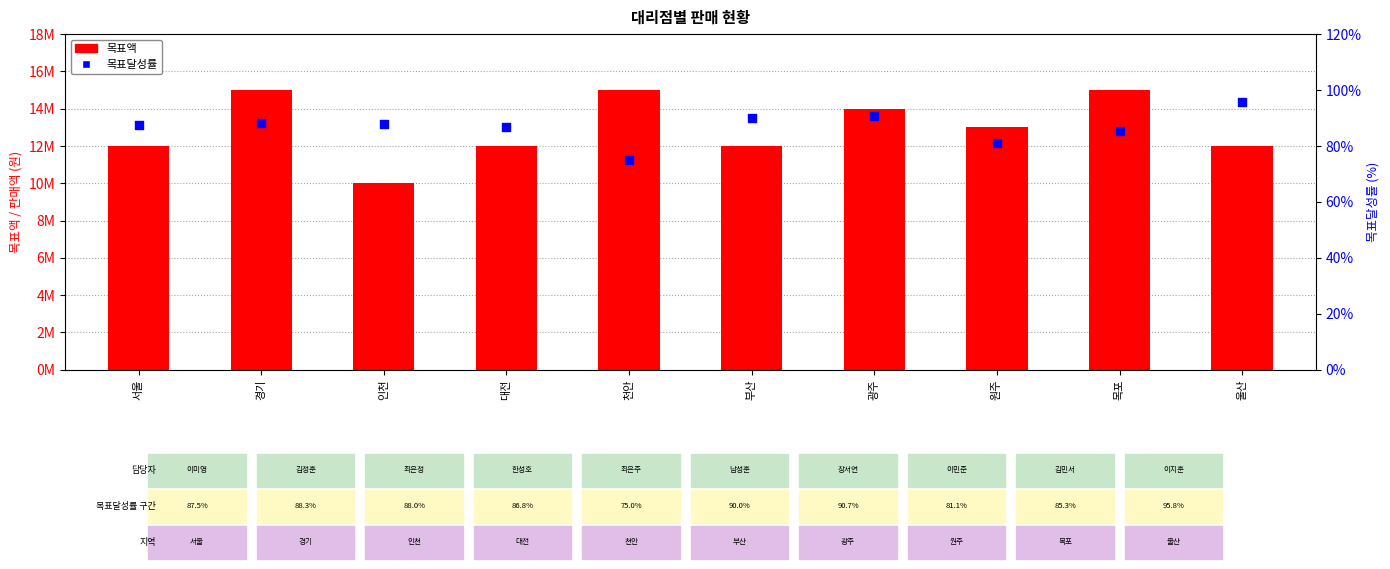

Which series has the largest total across all categories?

목표액